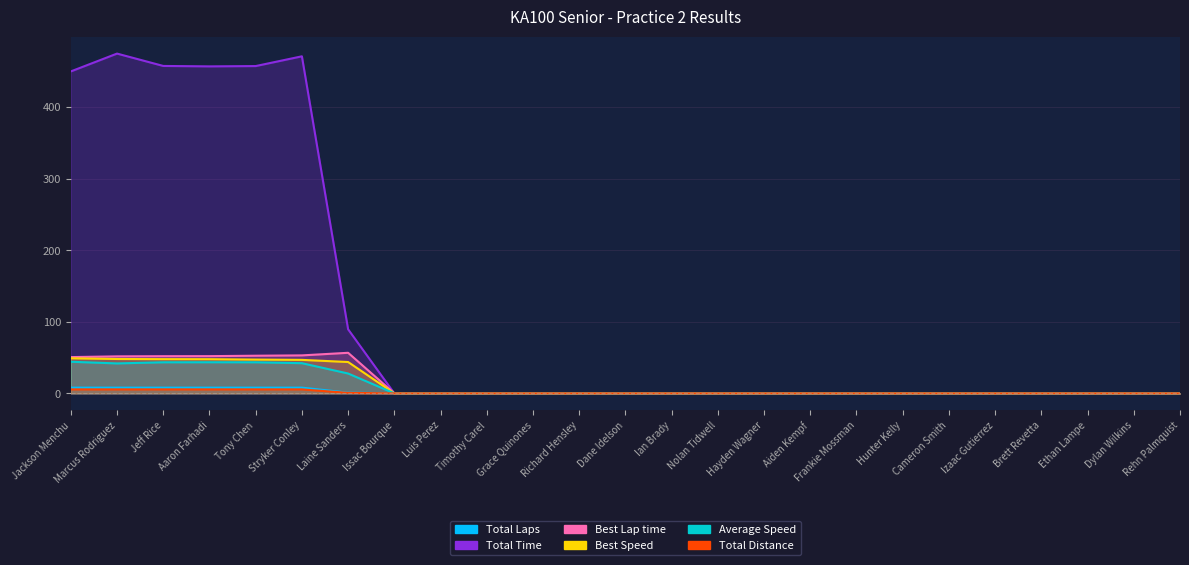

Reading left to right, list all the values displayed in this chart.

Total Laps: 8.0	8.0	8.0	8.0	8.0	8.0	1.0	0.0	0.0	0.0	0.0	0.0	0.0	0.0	0.0	0.0	0.0	0.0	0.0	0.0	0.0	0.0	0.0	0.0	0.0
Total Time: 450.0	474.9	457.6	457.0	457.5	471.1	89.5	0.0	0.0	0.0	0.0	0.0	0.0	0.0	0.0	0.0	0.0	0.0	0.0	0.0	0.0	0.0	0.0	0.0	0.0
Best Lap time: 50.7	51.7	51.9	52.0	52.6	53.1	56.7	0.0	0.0	0.0	0.0	0.0	0.0	0.0	0.0	0.0	0.0	0.0	0.0	0.0	0.0	0.0	0.0	0.0	0.0
Best Speed: 49.0	48.0	47.8	47.8	47.2	46.8	43.8	0.0	0.0	0.0	0.0	0.0	0.0	0.0	0.0	0.0	0.0	0.0	0.0	0.0	0.0	0.0	0.0	0.0	0.0
Average Speed: 44.2	41.8	43.4	43.5	43.4	42.2	27.7	0.0	0.0	0.0	0.0	0.0	0.0	0.0	0.0	0.0	0.0	0.0	0.0	0.0	0.0	0.0	0.0	0.0	0.0
Total Distance: 5.5	5.5	5.5	5.5	5.5	5.5	0.7	0.0	0.0	0.0	0.0	0.0	0.0	0.0	0.0	0.0	0.0	0.0	0.0	0.0	0.0	0.0	0.0	0.0	0.0